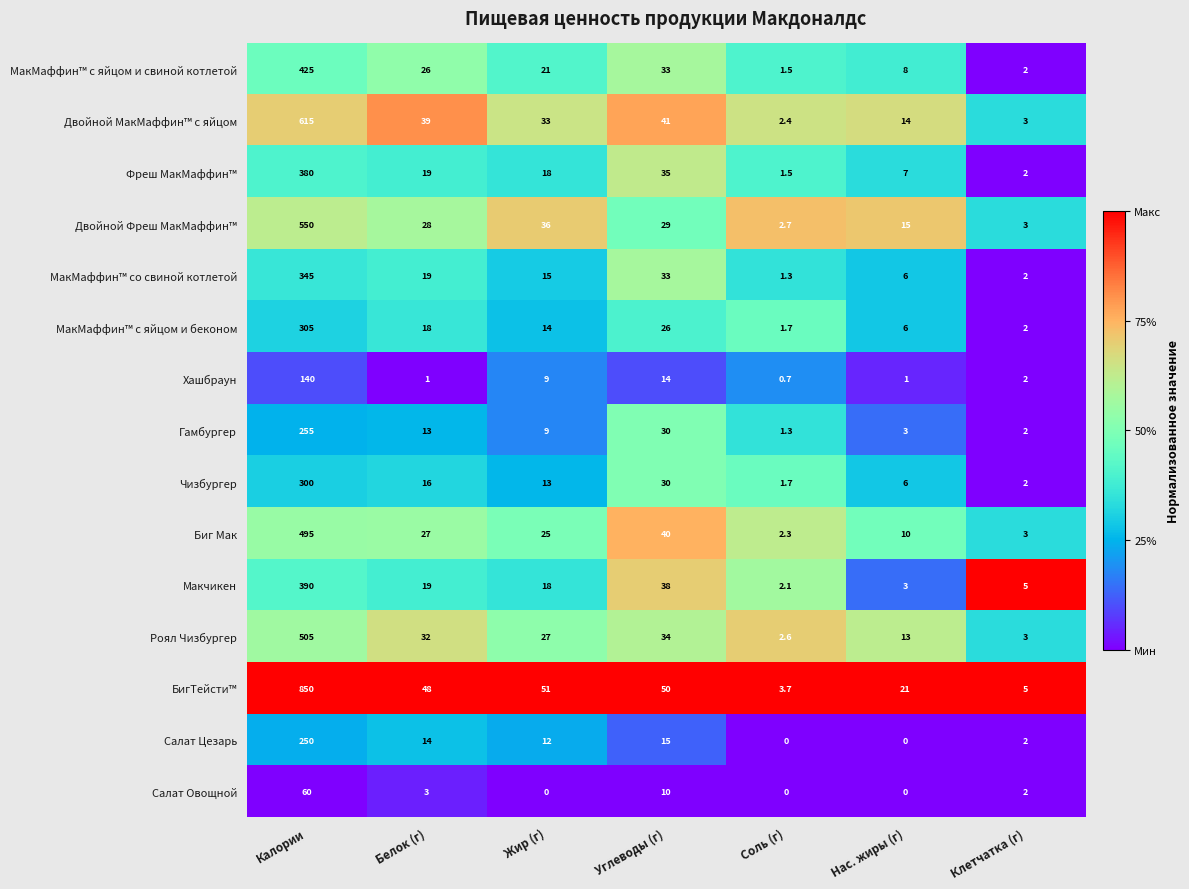

Rank the categories by МакМаффин™ с яйцом и свиной котлетой value from lowest to highest.

Соль (г), Клетчатка (г), Нас. жиры (г), Жир (г), Белок (г), Углеводы (г), Калории